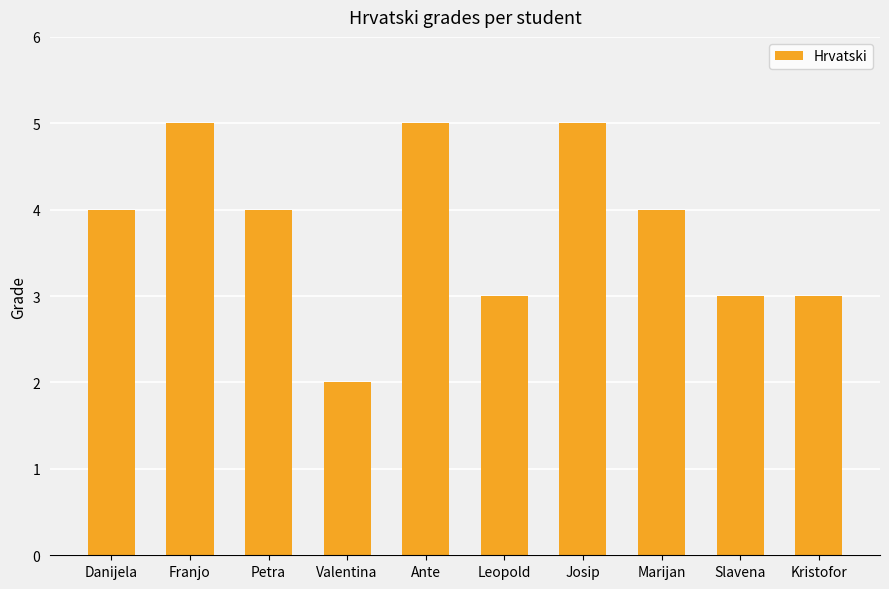

What is the approximate value at Danijela?

4